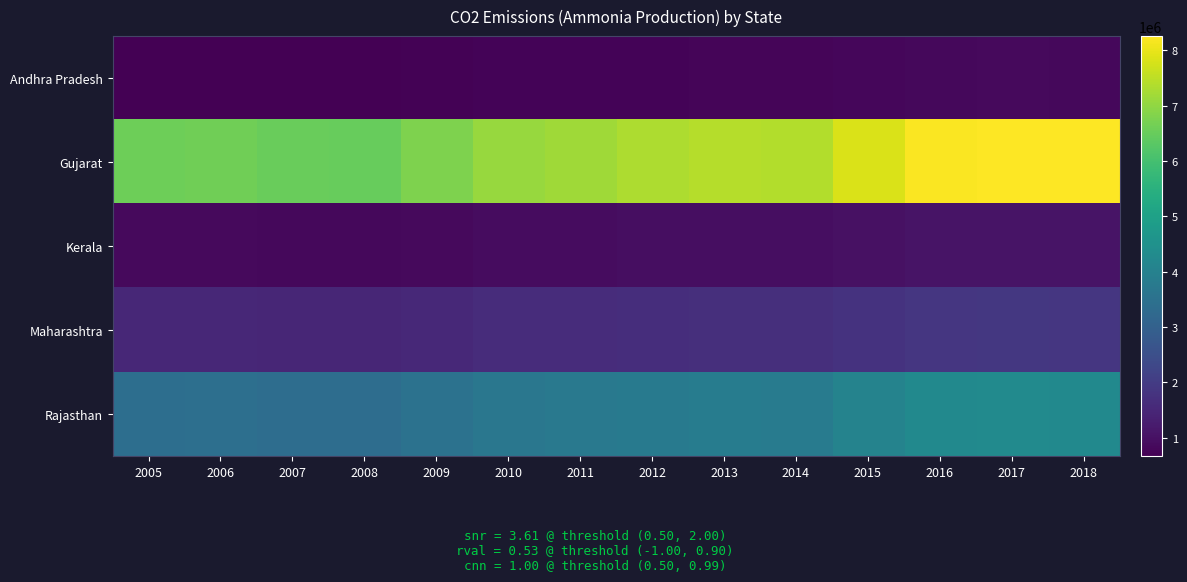

At how many categories does at least one series exceed 5663773?

14